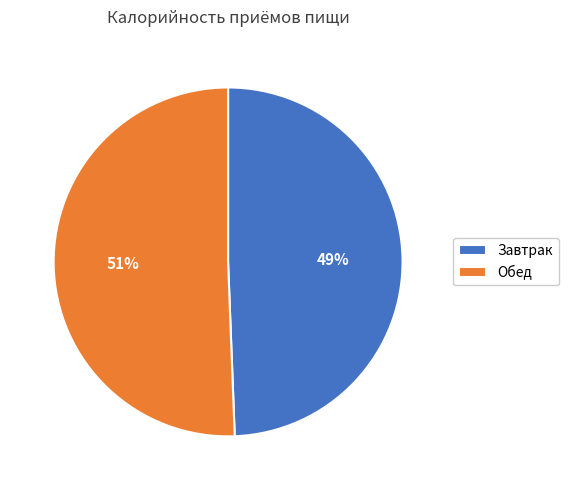

To the nearest percent, what portion does Обед represent?

51%